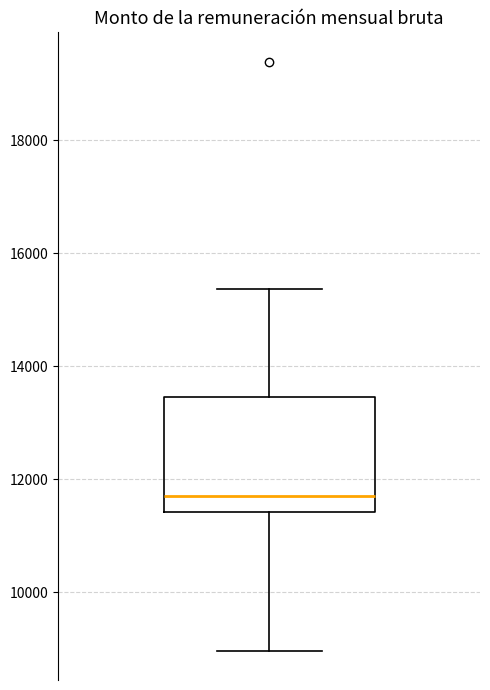

Where does the lower whisker of the box end on the y-axis? The values are not printed on the chart, so give them approximately, as read against the axis.

9000